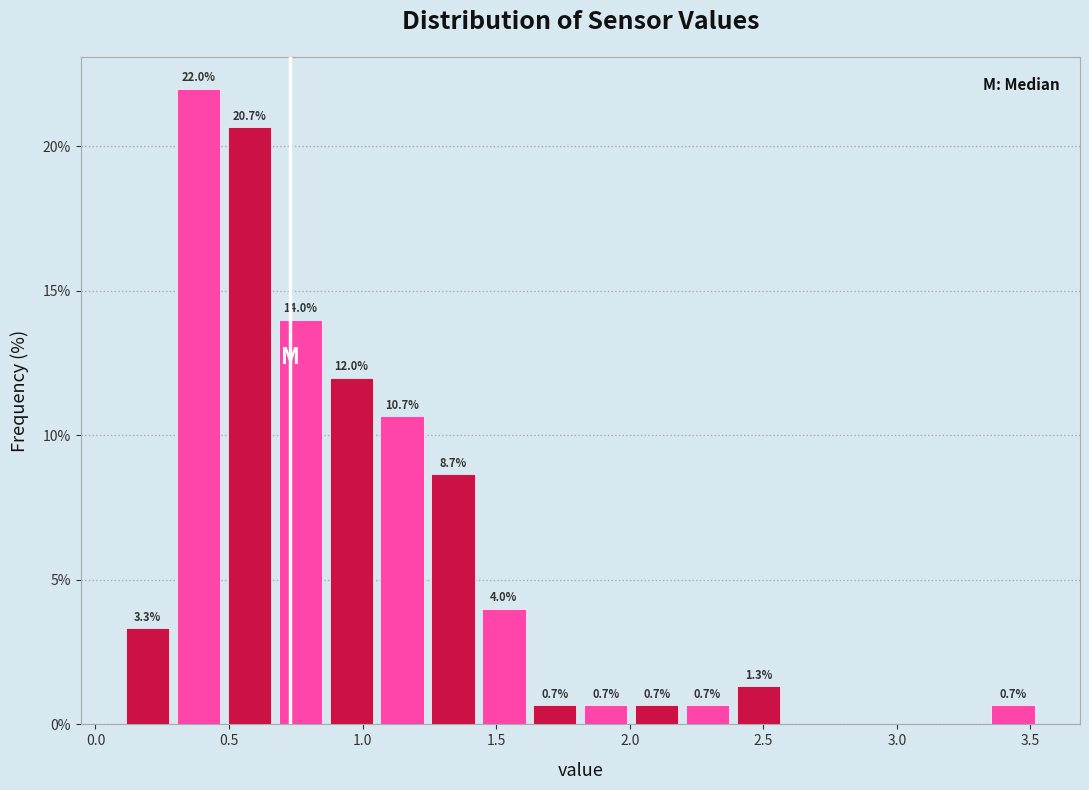

Around what value on the x-axis is the tallest bar? Give the approximate position of its centre, as read against the axis.

0.40